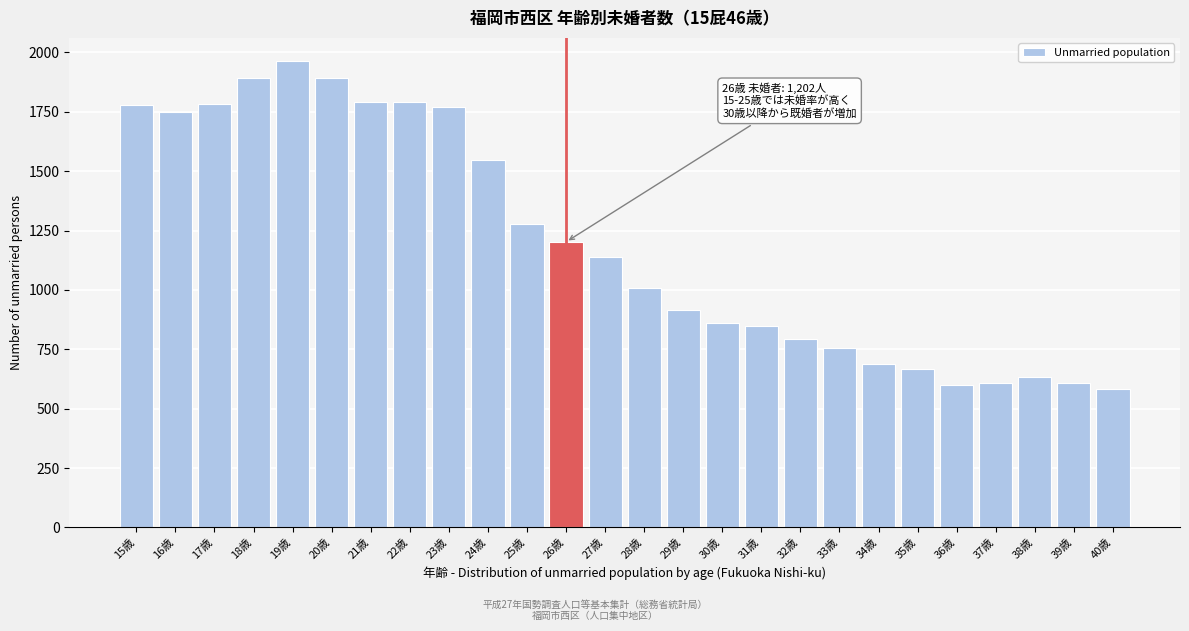

What is the ratio of the value at 38歳 to the value at 39歳?

1.0